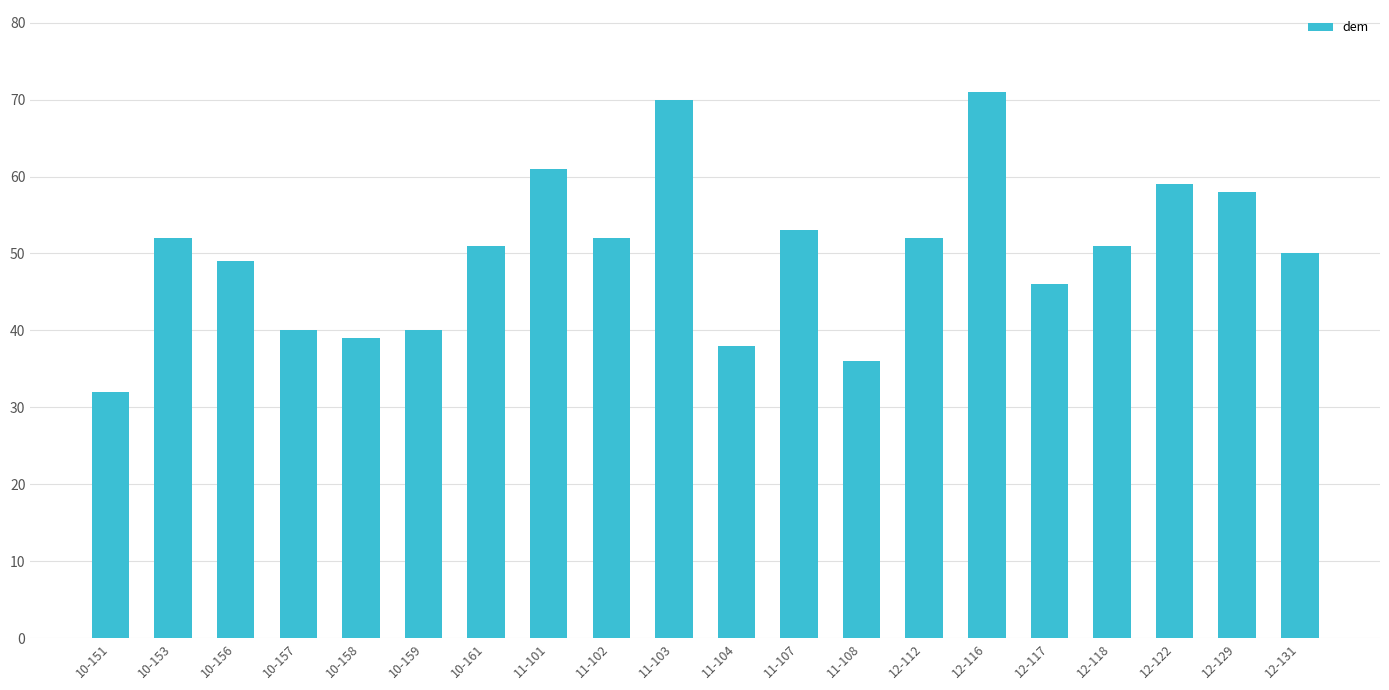

What is the difference between the maximum and second lowest values?

35